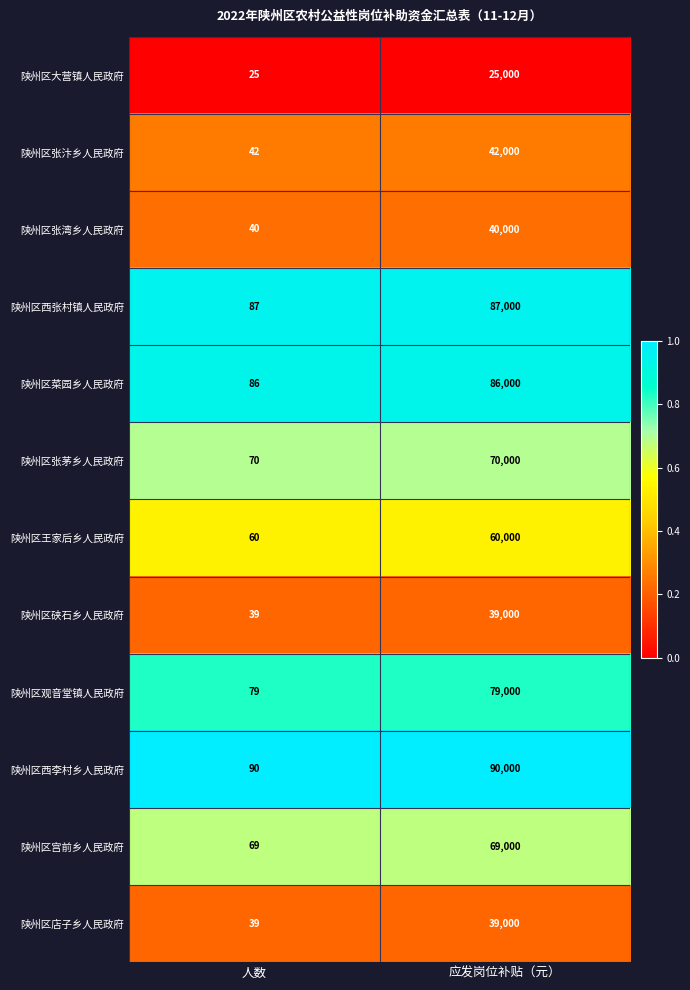

Reading right to left, what are all the values shown in this chart?

陕州区大营镇人民政府: 25000	25
陕州区张汴乡人民政府: 42000	42
陕州区张湾乡人民政府: 40000	40
陕州区西张村镇人民政府: 87000	87
陕州区菜园乡人民政府: 86000	86
陕州区张茅乡人民政府: 70000	70
陕州区王家后乡人民政府: 60000	60
陕州区硖石乡人民政府: 39000	39
陕州区观音堂镇人民政府: 79000	79
陕州区西李村乡人民政府: 90000	90
陕州区宫前乡人民政府: 69000	69
陕州区店子乡人民政府: 39000	39